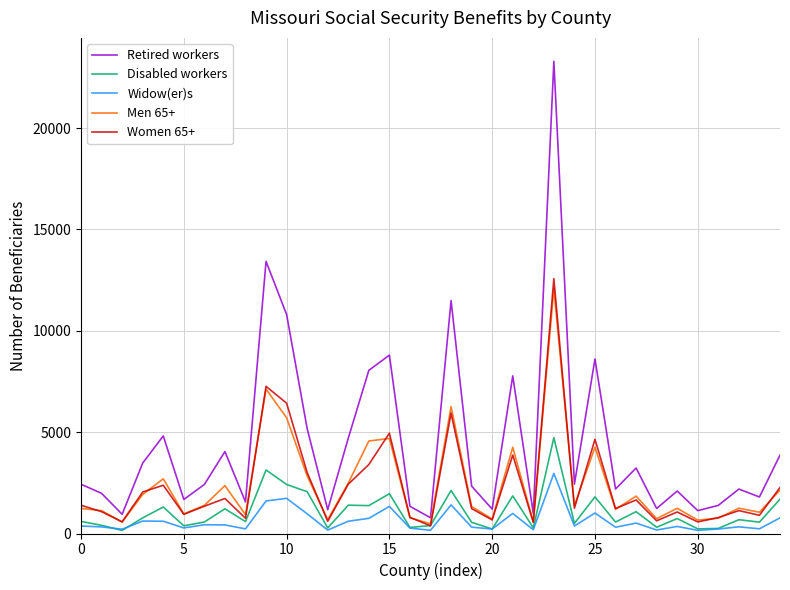

In Men 65+, how many points are higher than both neighbors (excluding endpoints)?

11